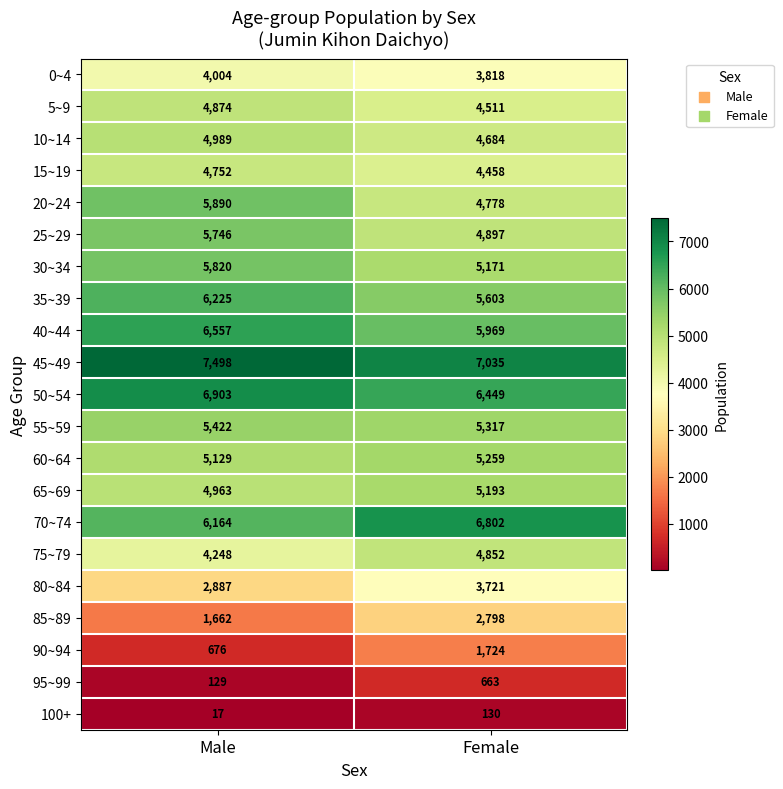

What is the maximum value for 10~14?

4989